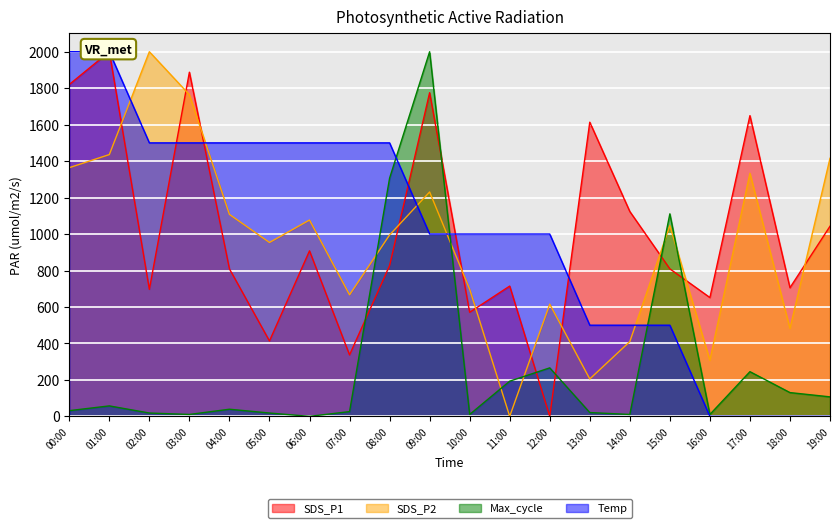

What is the sum of all SDS_P2 values?

19107.7